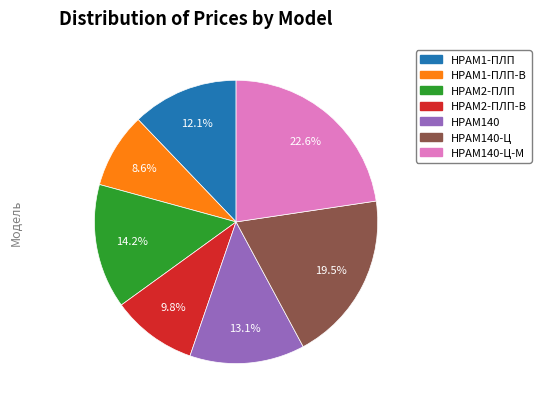

Count the number of slices in the pie.

7